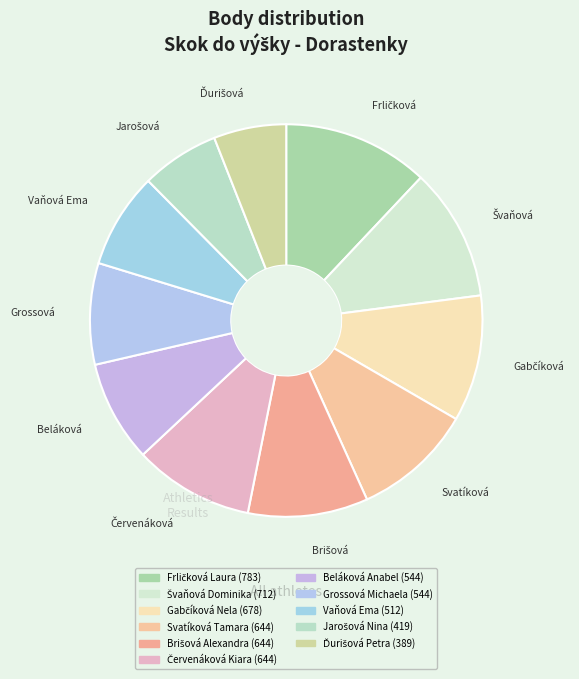

Which category has the biggest portion of the pie?

Frličková Laura